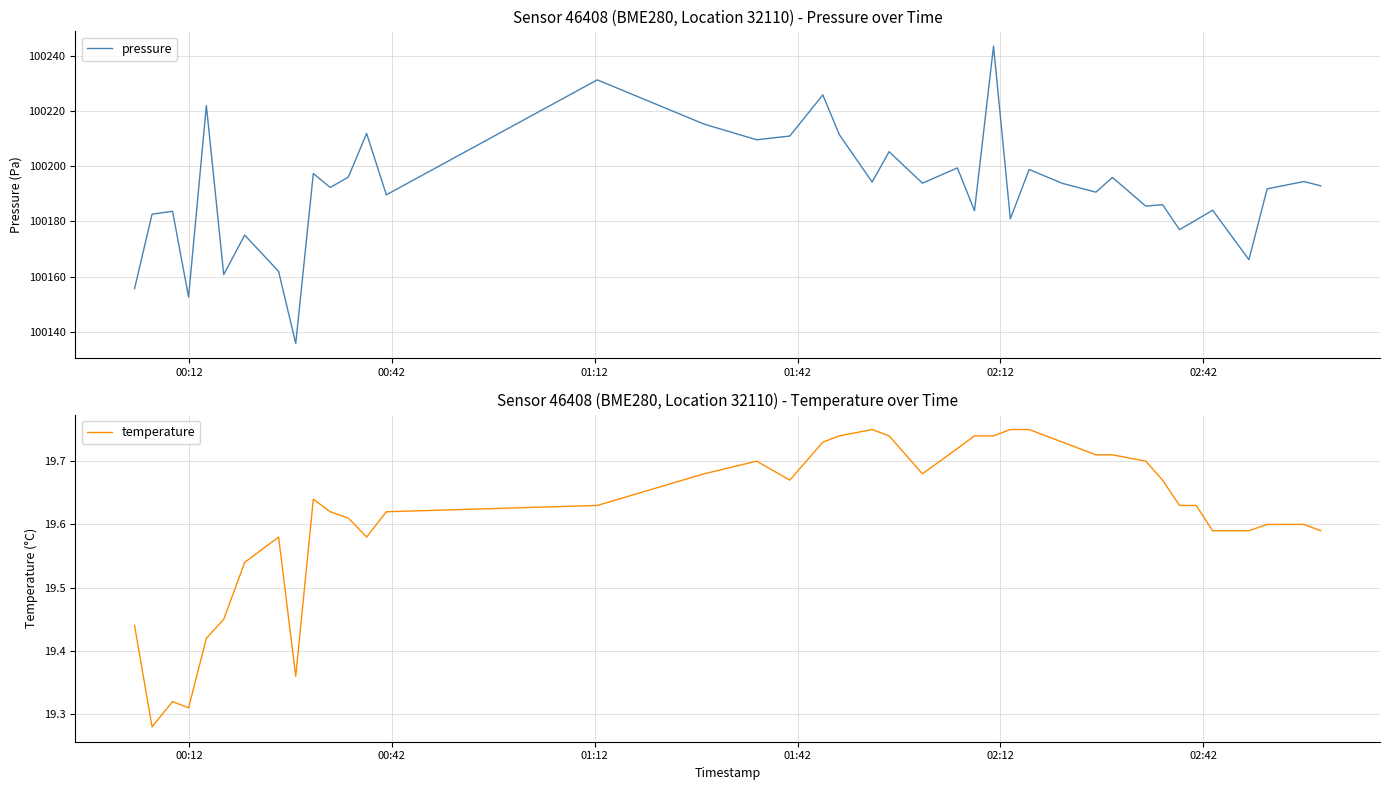

What is the lowest value of the pressure series?

100135.8